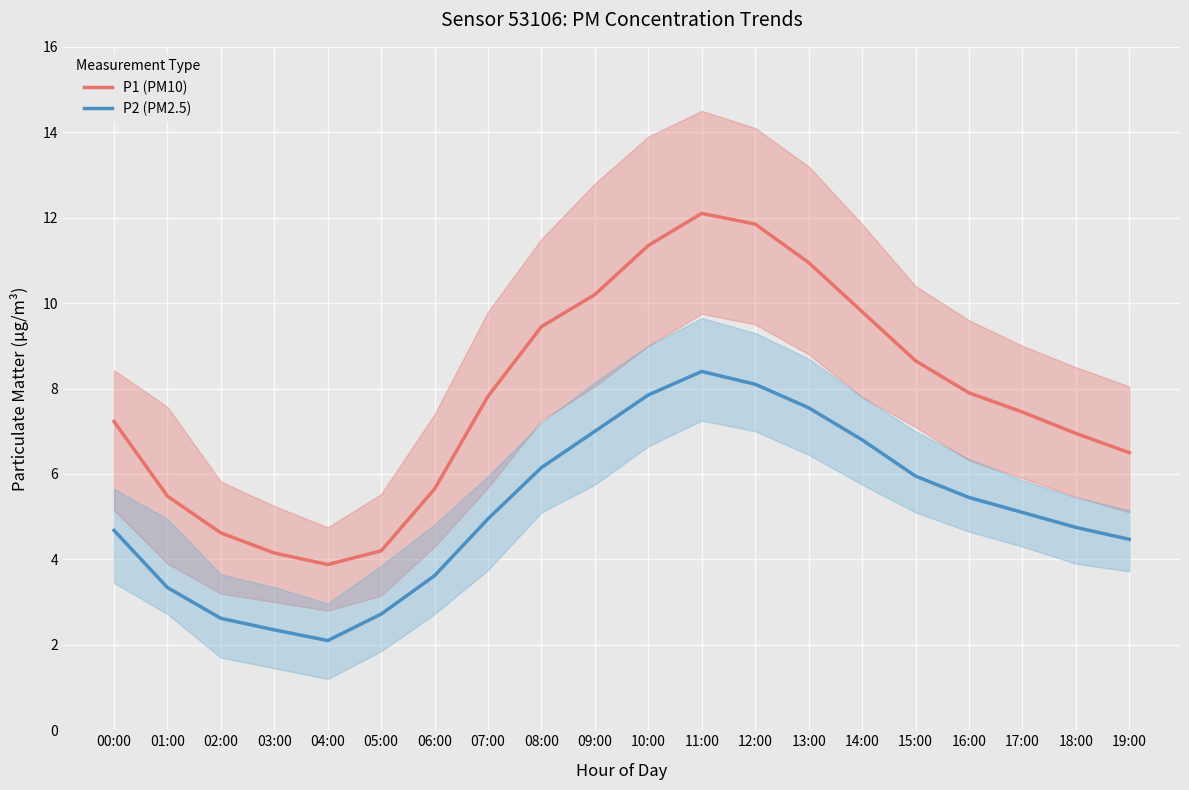

The value of P1 (PM10) at 01:00 is 2.3. True or false?

False